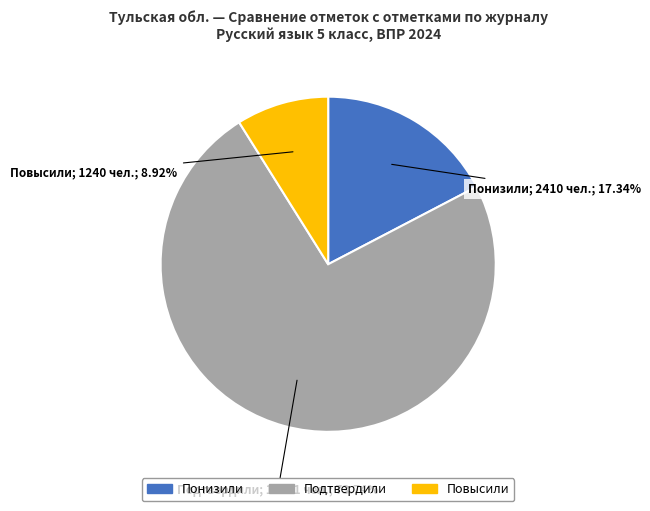

To the nearest percent, what is the combined percentage of Повысили and Понизили?

26%